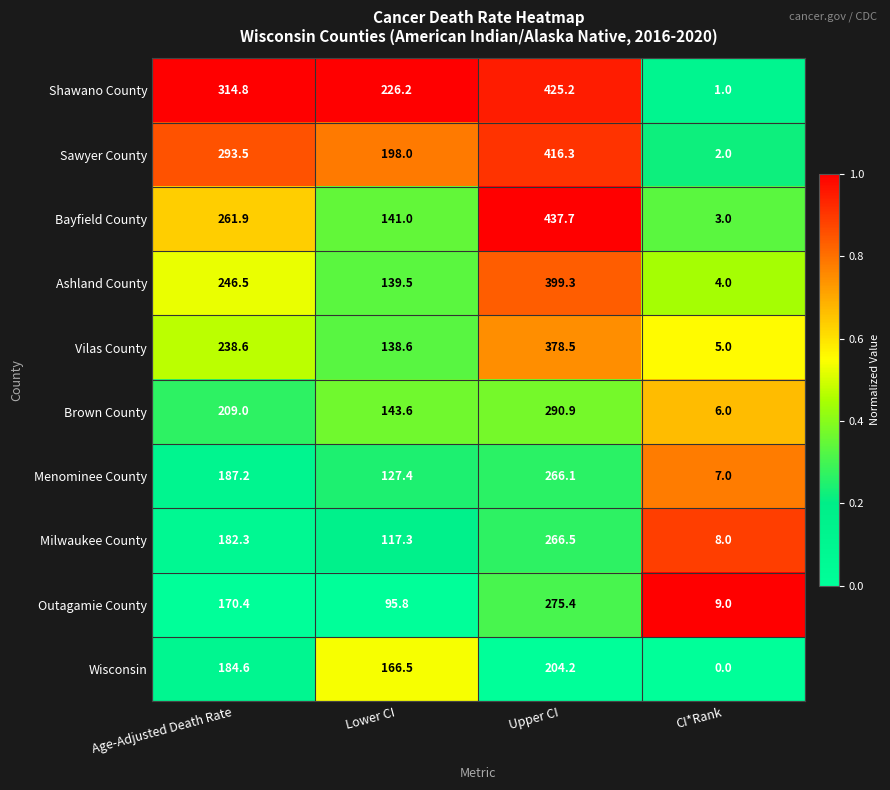

How many series are shown in this chart?

10